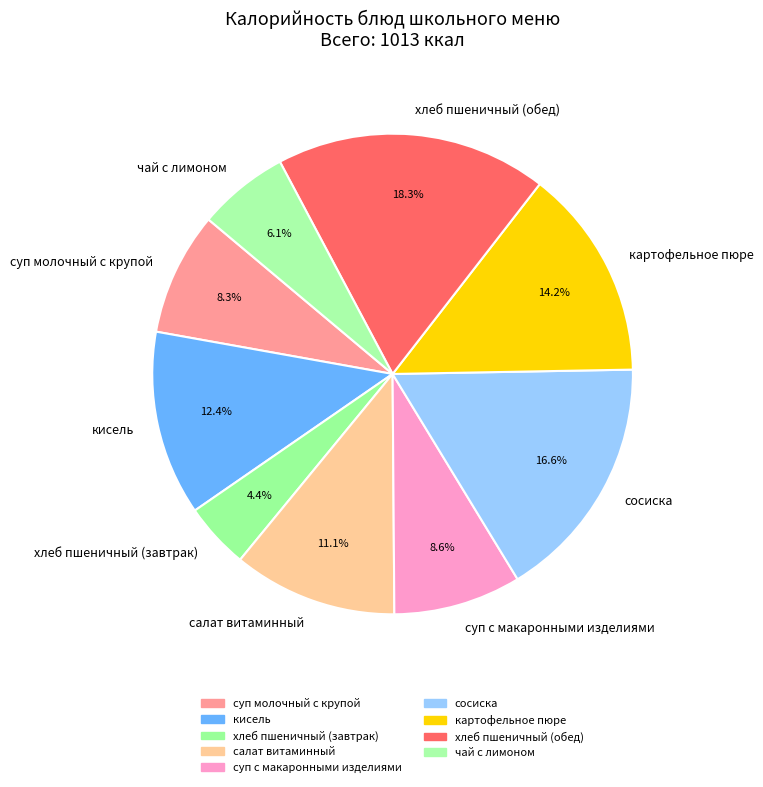

What percentage do сосиска and суп молочный с крупой together represent?

24.9%